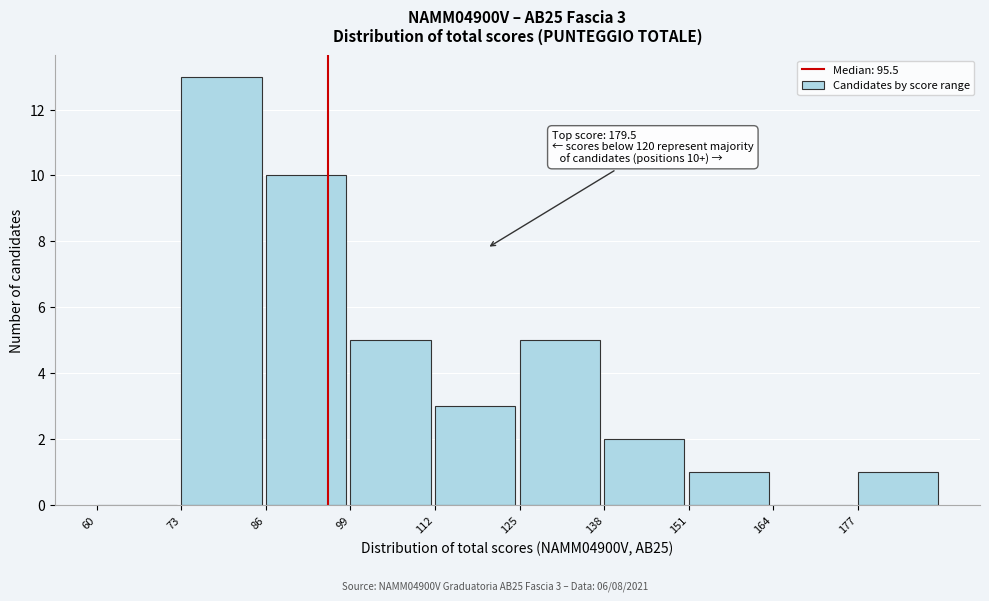

Over which range of the x-axis is the bar tallest?

73 to 86